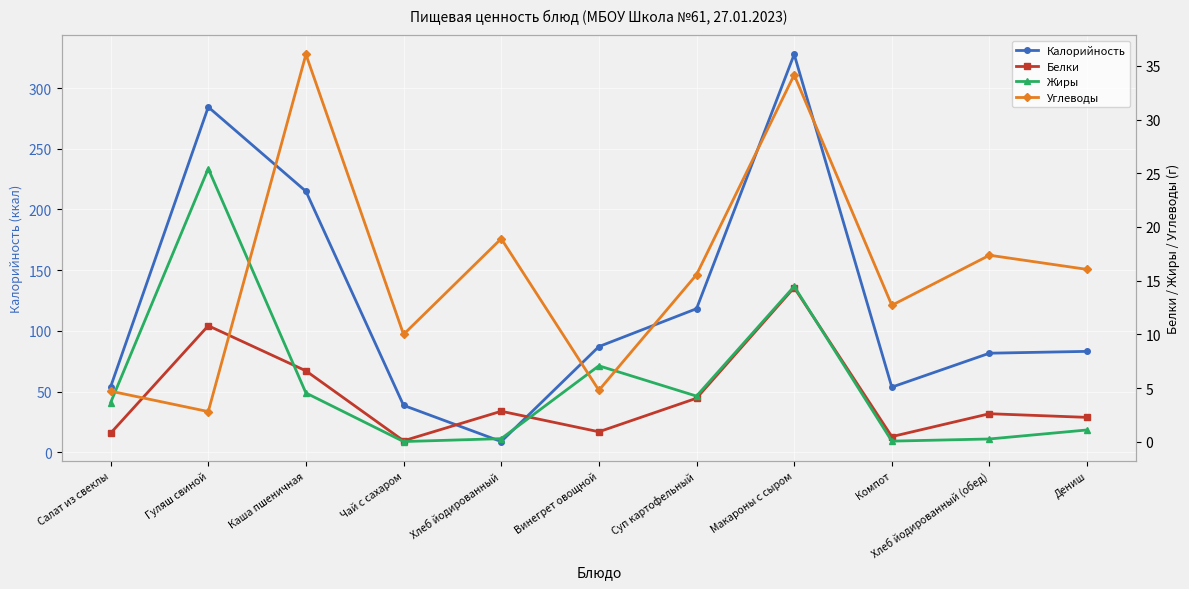

At which label does Калорийность reach its minimum?

Хлеб йодированный